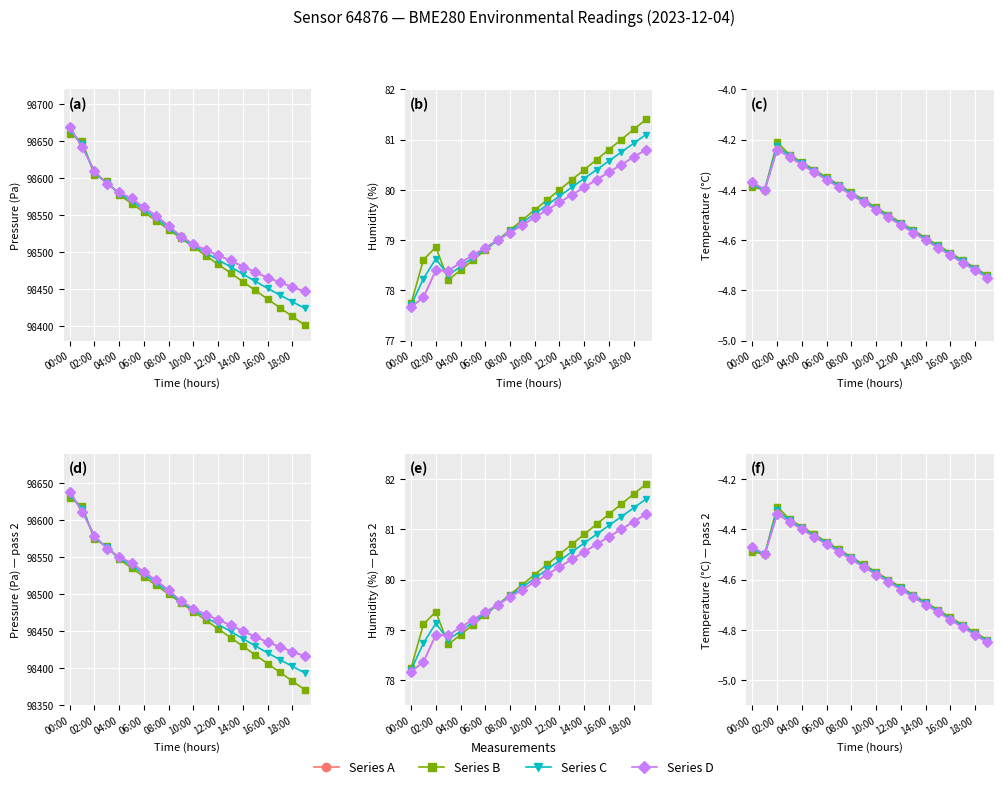

What is the average value of the Series B series?

-4.6